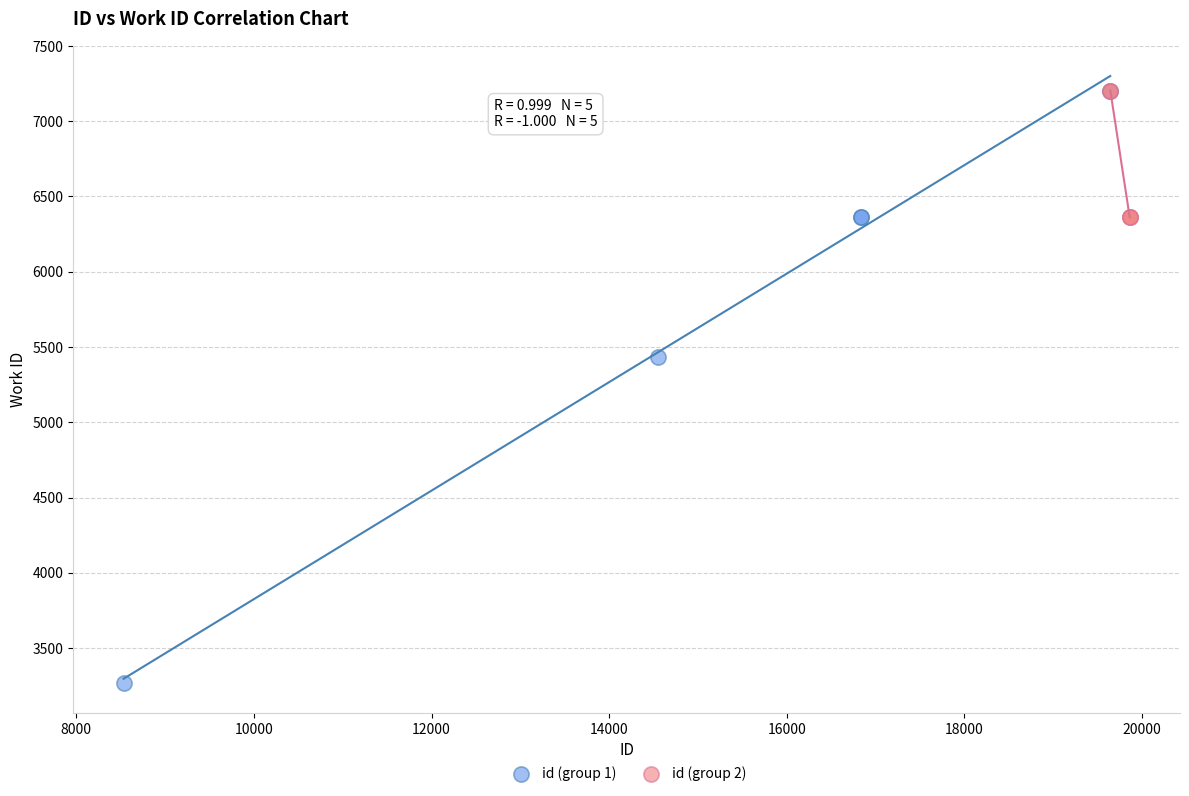

Which series has the largest Y range (max minus min)?

id (group 1)